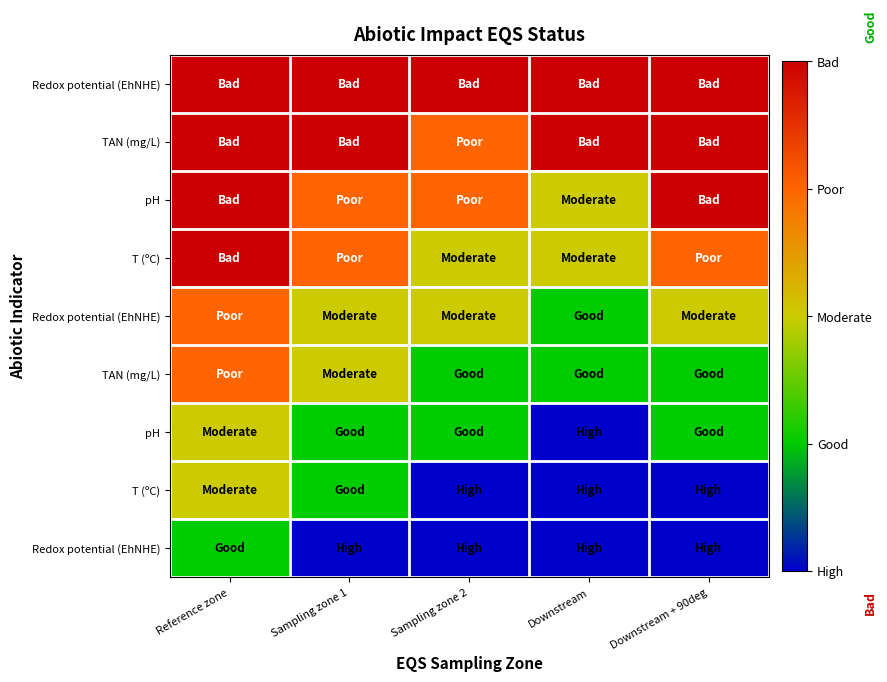

Which has a higher value, Sampling zone 1 or Downstream + 90deg?

Sampling zone 1